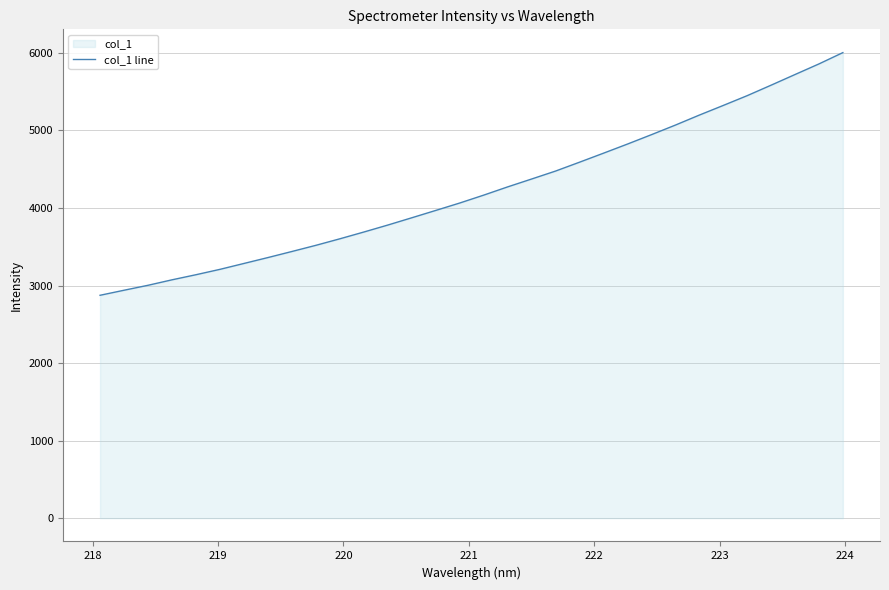

What is the minimum value shown in the chart?

2874.6